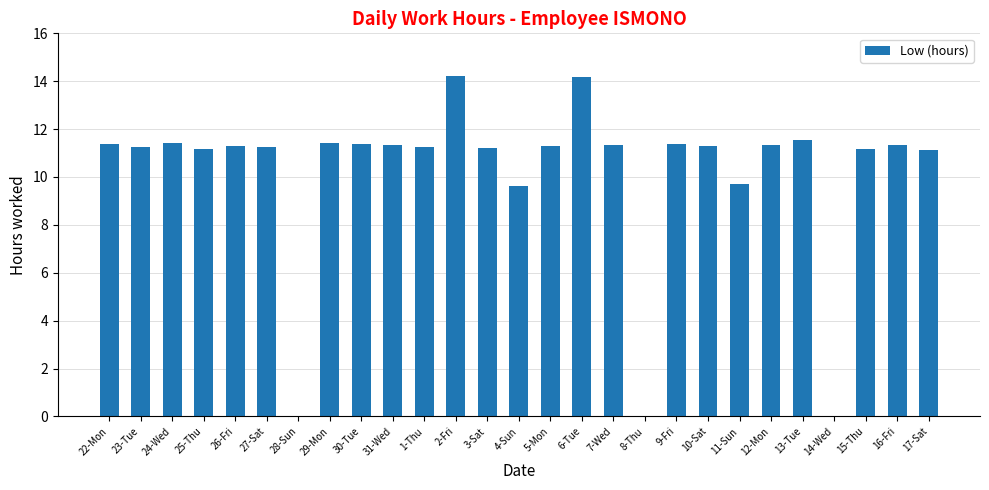

What is the change in value from 3-Sat to 8-Thu?

-11.2